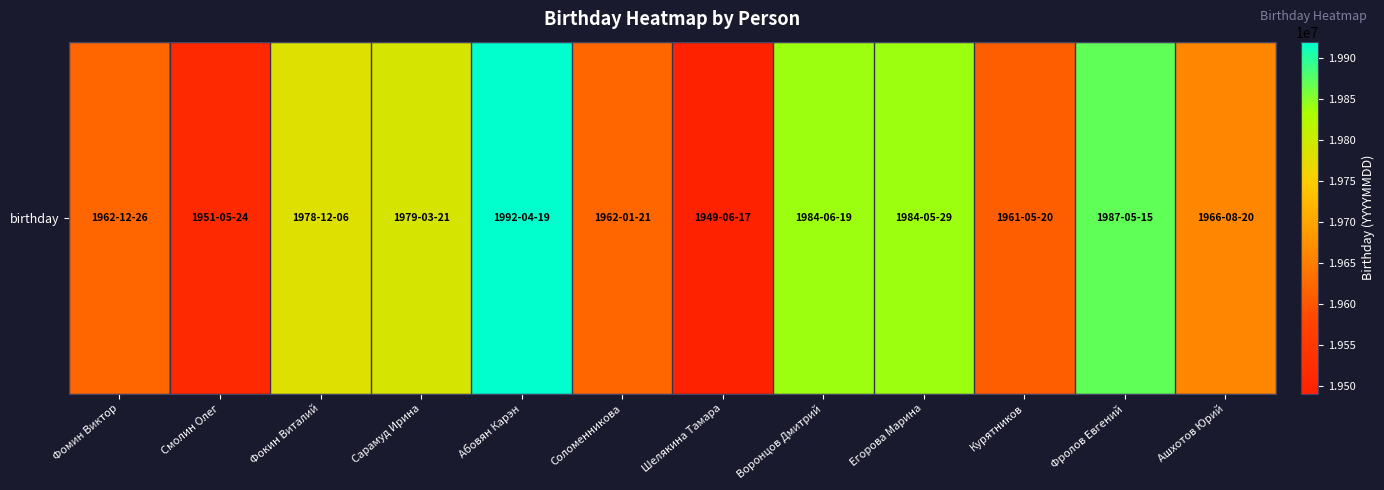

Where is the data nearest to the value 19705518?

Ашхотов Юрий